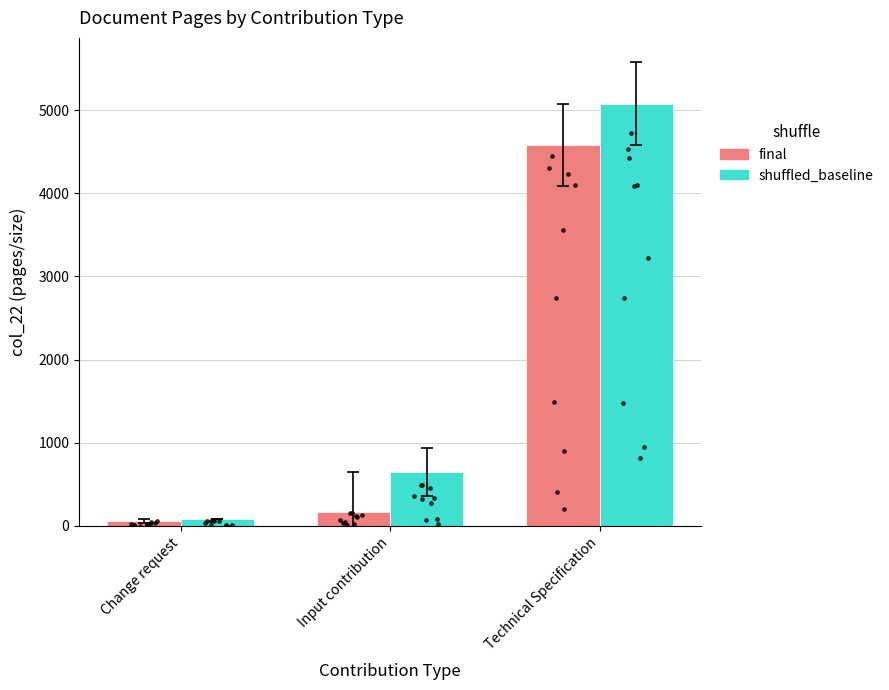

At how many categories does at least one series exceed 2842?

1